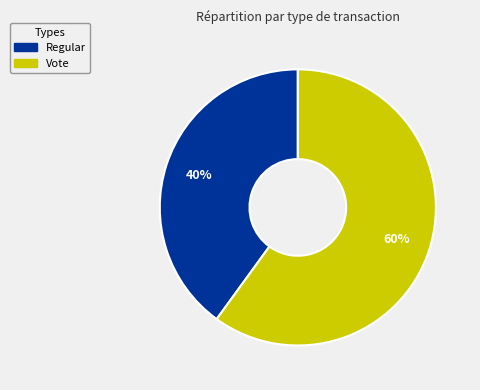

To the nearest percent, what is the average slice percentage?

50%